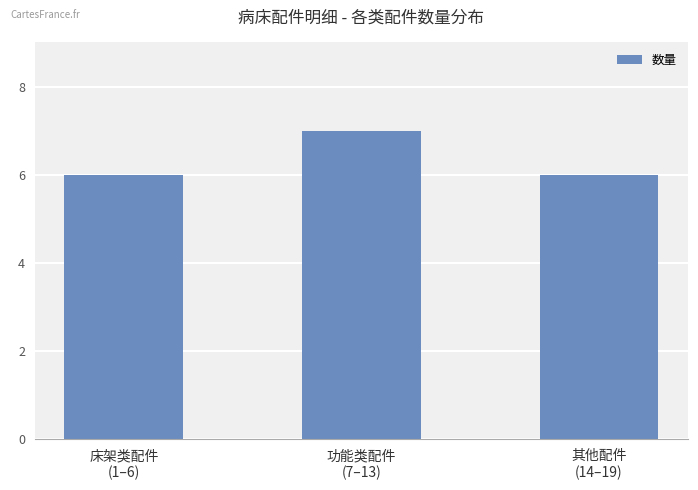

What is the average value?

6